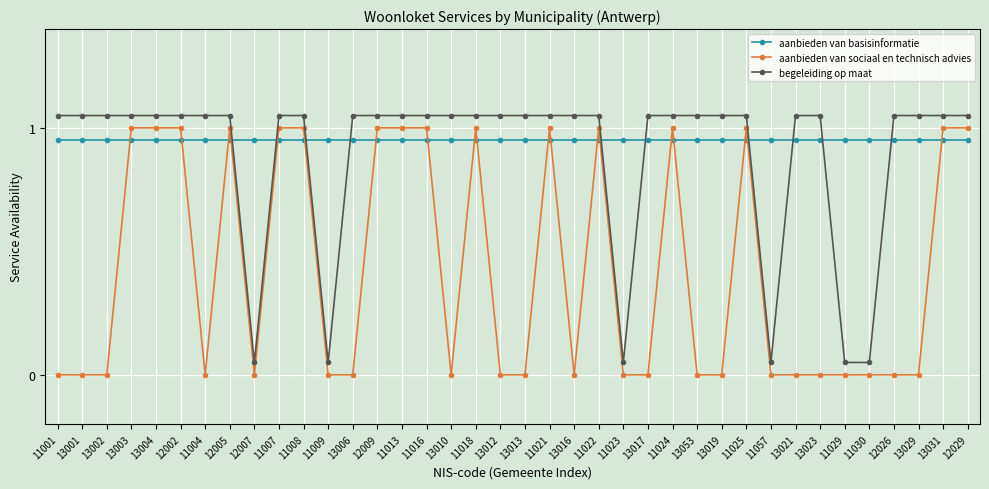

What are all the series names shown in the legend?

aanbieden van basisinformatie, aanbieden van sociaal en technisch advies, begeleiding op maat